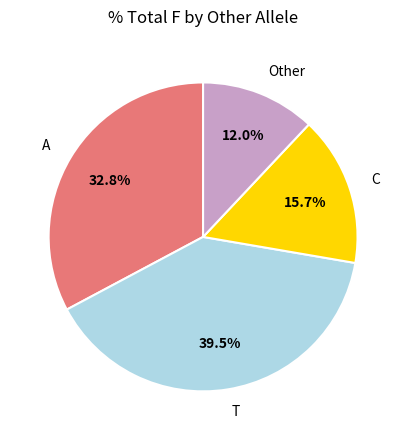

True or false: A accounts for 11% of the total.

False